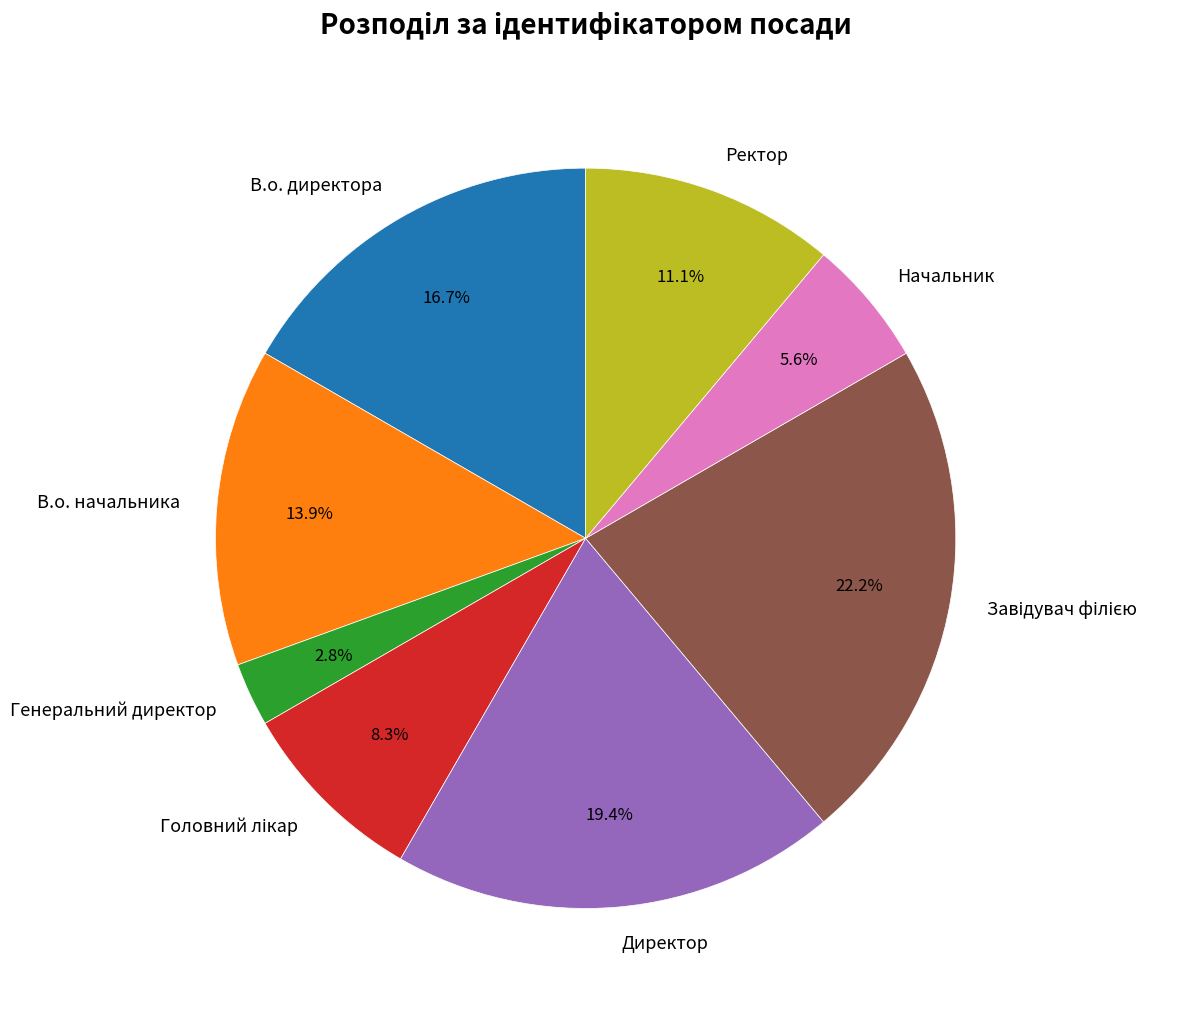

What percentage is the Генеральний директор slice, to the nearest percent?

3%